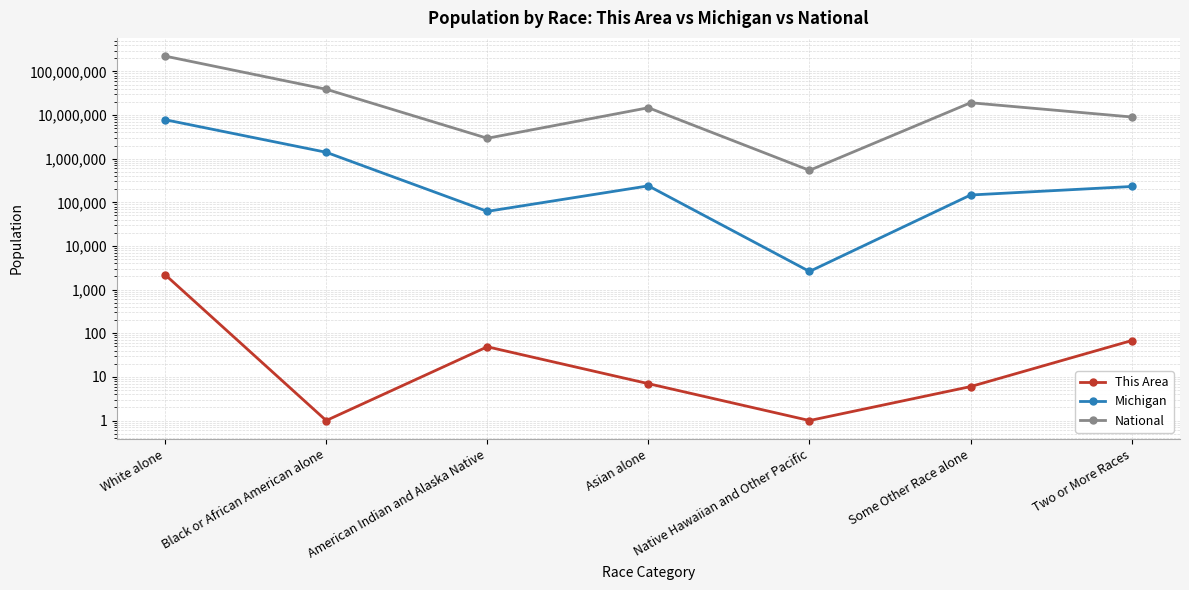

Which has a higher value, Native Hawaiian and Other Pacific or Black or African American alone?

Native Hawaiian and Other Pacific